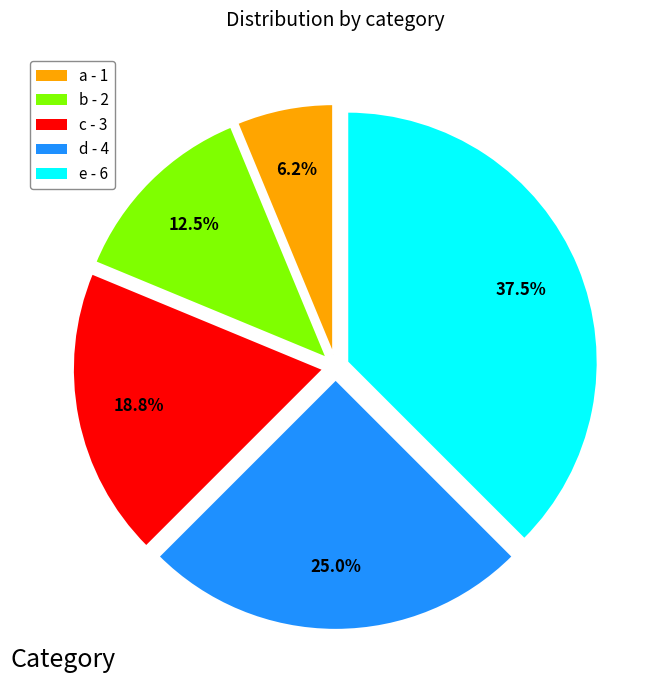

Is the sum of c - 3 and e - 6 greater than half?

Yes